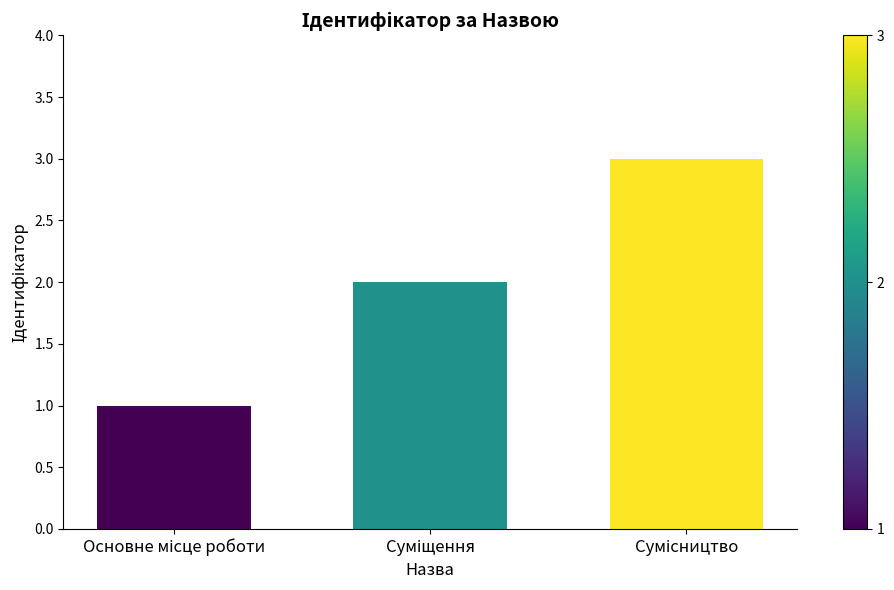

What is the maximum value shown in the chart?

3